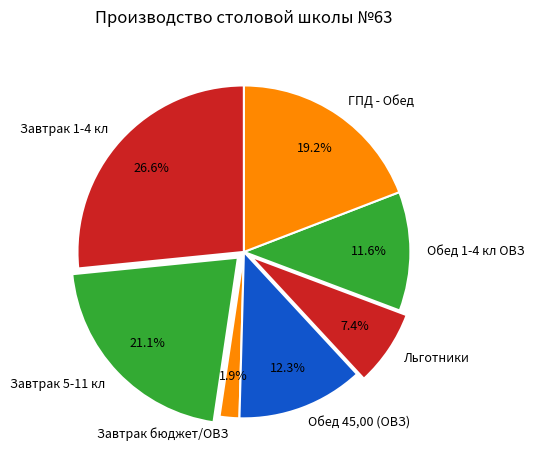

How many slices are in this pie chart?

7